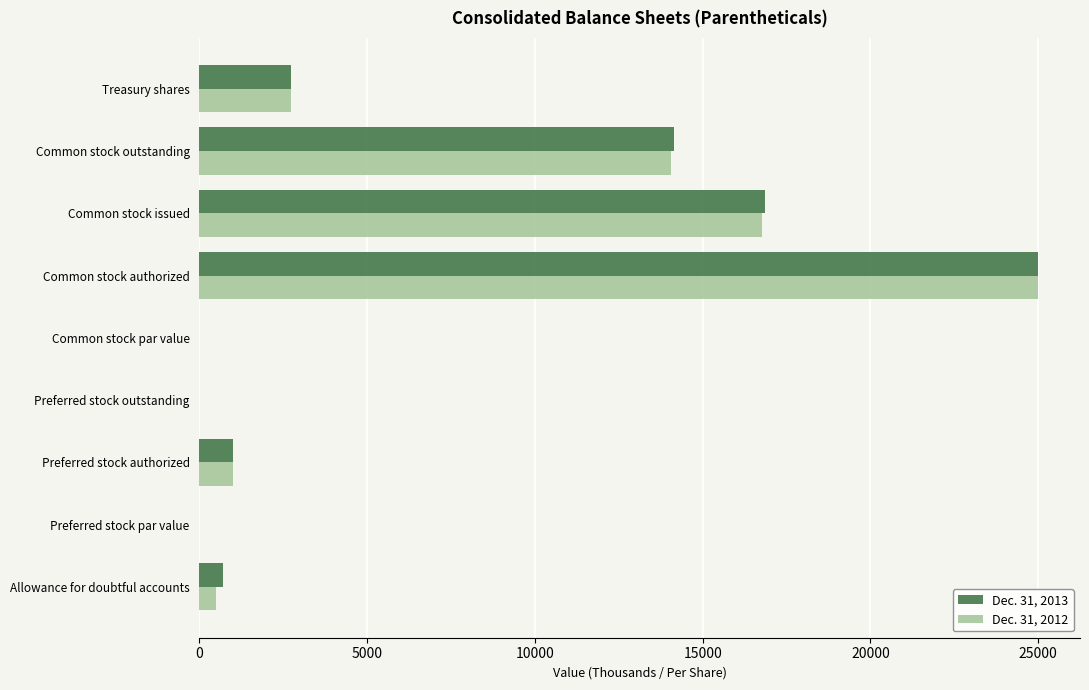

True or false: Dec. 31, 2012 has a value of 3855.1 at Treasury shares.

False